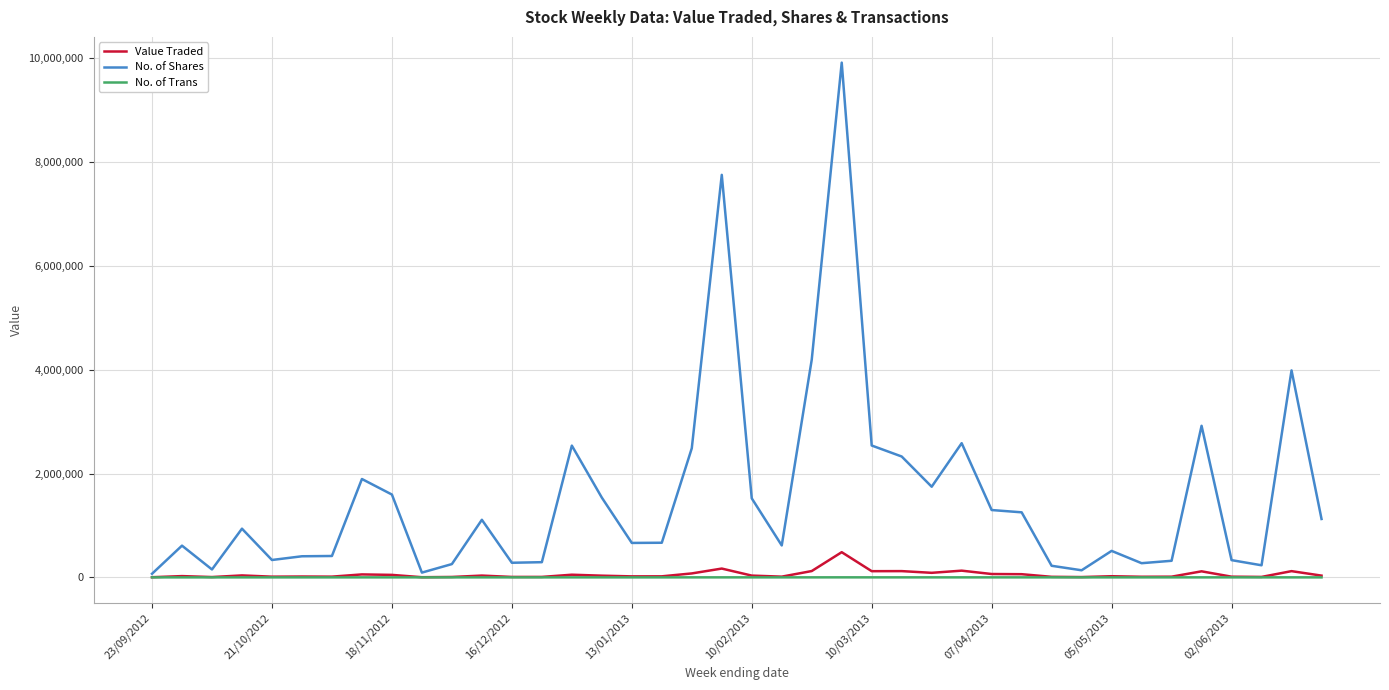

List the series in order of their peak value, lowest first.

No. of Trans, Value Traded, No. of Shares